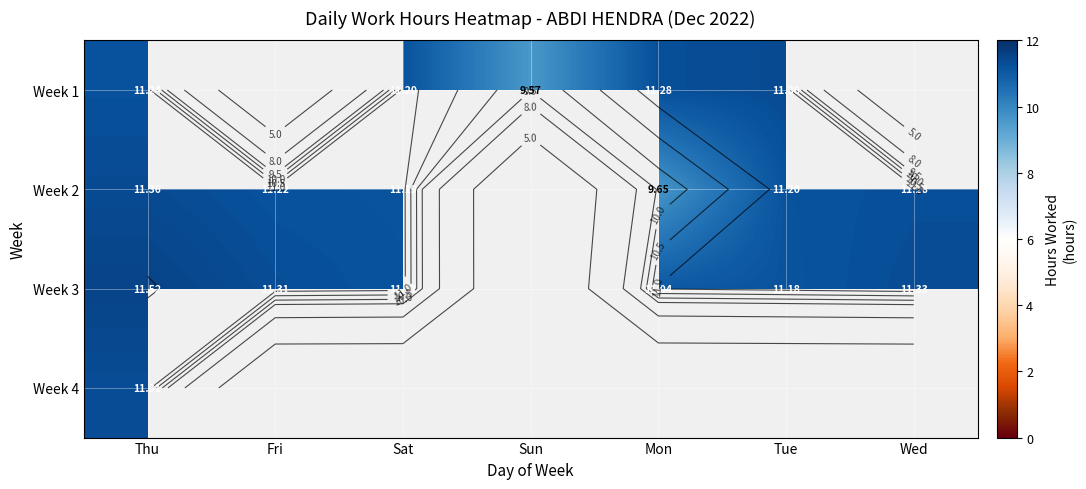

What is the difference between the second highest and minimum values in the Week 1 series?

1.8